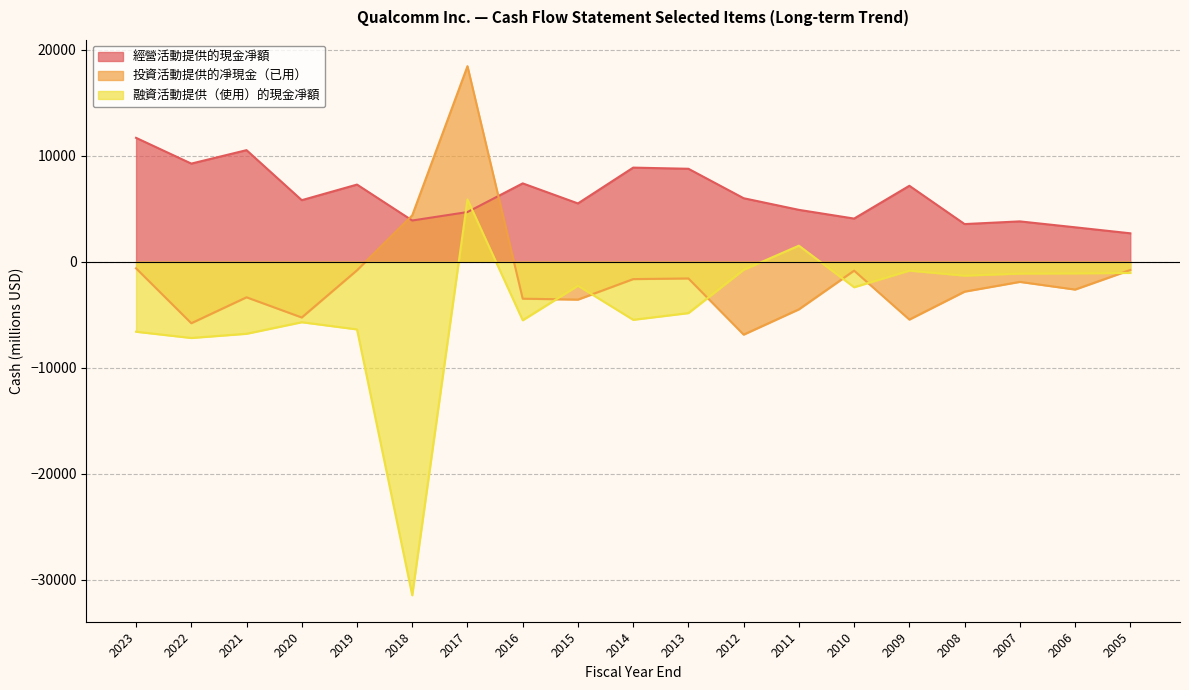

What is the value of the 投資活動提供的凈現金（已用） point at the 6th from the left?

4381